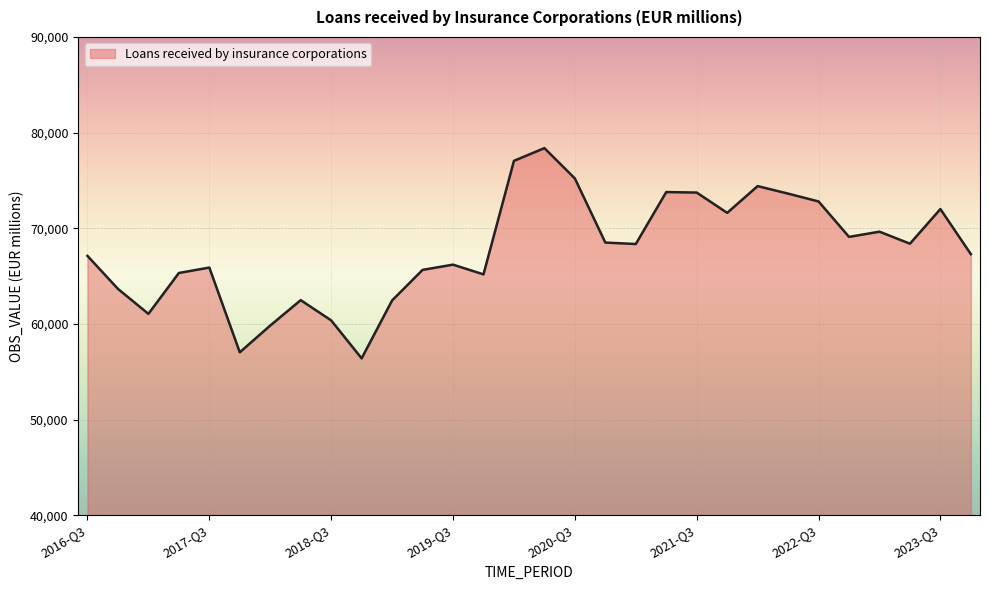

What is the greatest value displayed?

78376.7